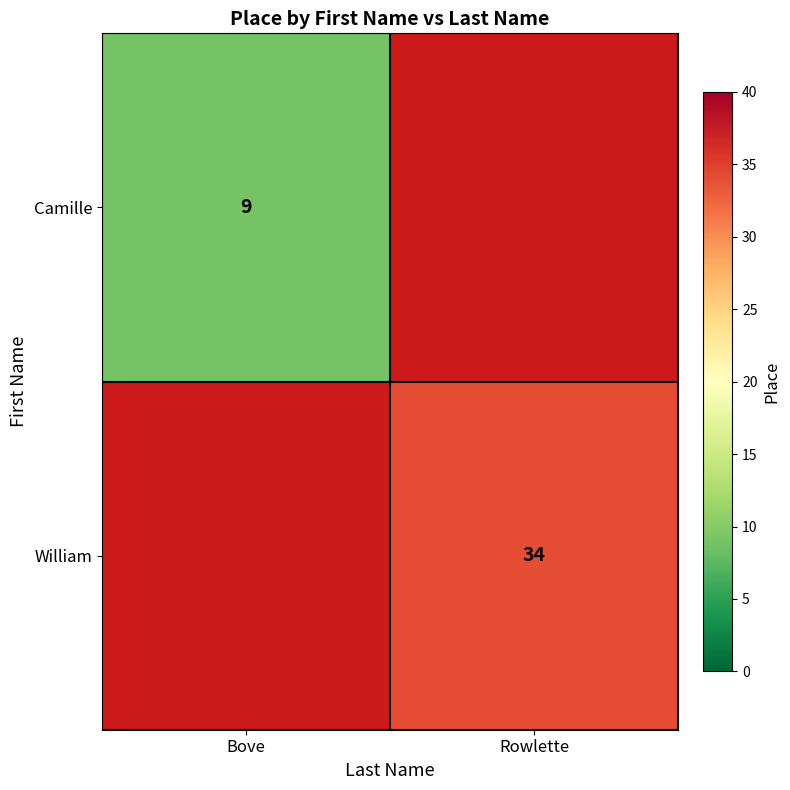

The William series shows 34 at Rowlette. True or false?

True